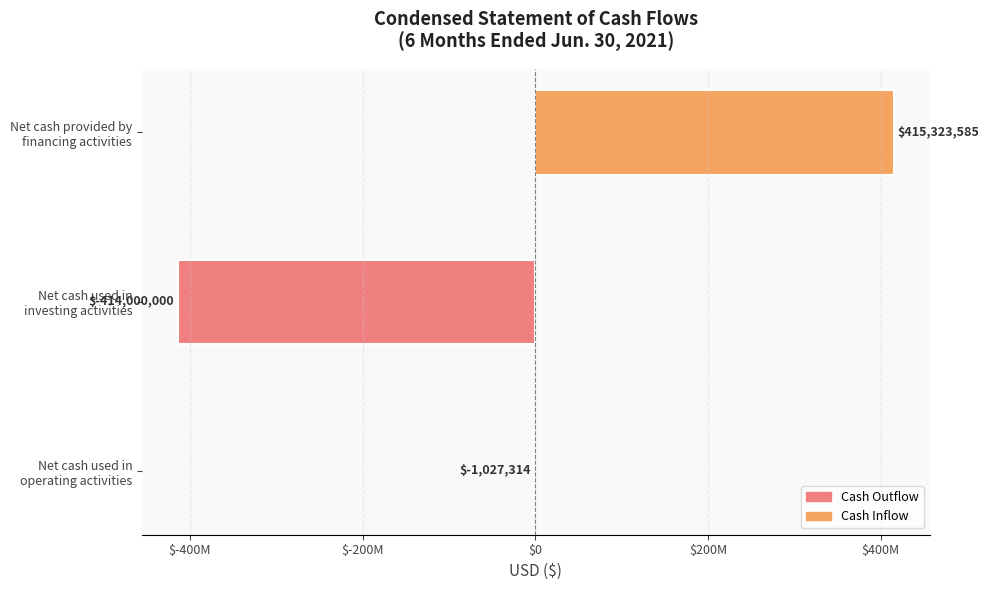

Are the bars horizontal?

Yes